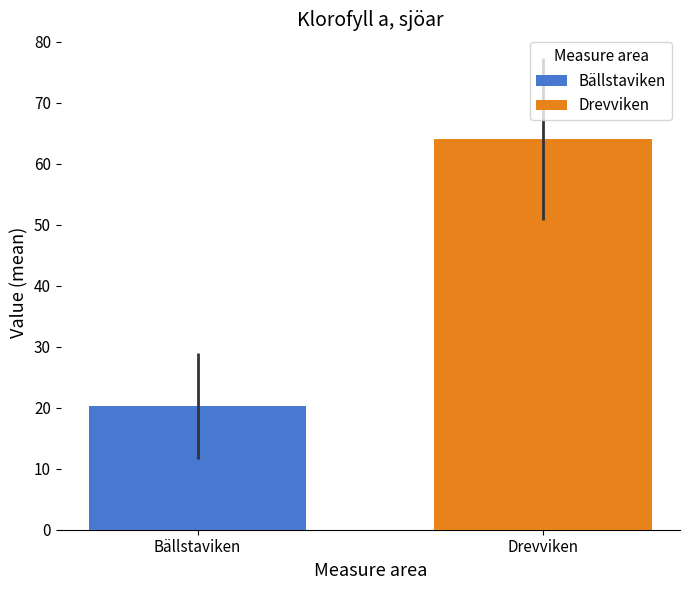

What is the smallest value displayed?

20.3